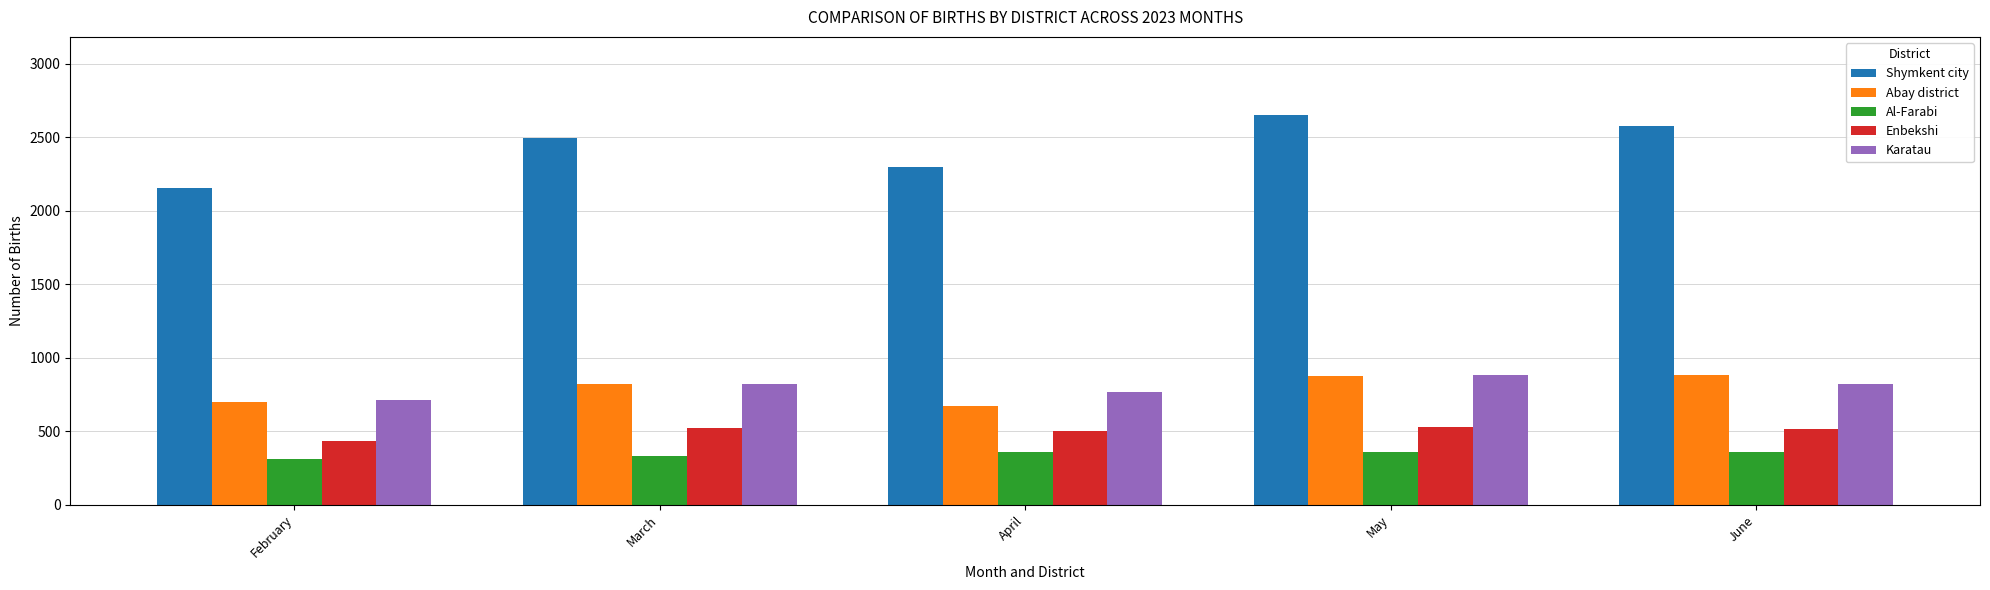

At which label is Shymkent city closest to 2404?

March